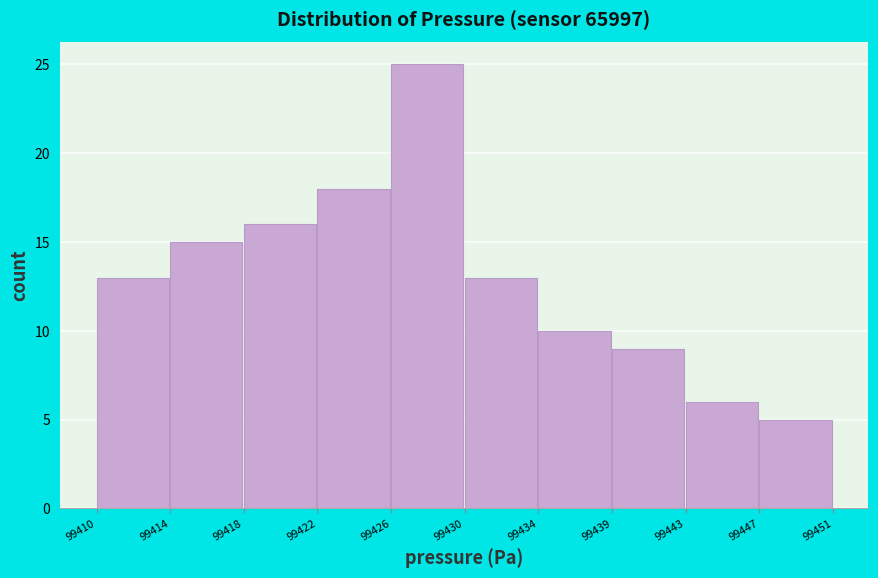

Reading right to left, transcribe all the data shown in this chart.

99447=5	99443=6	99439=9	99434=10	99430=13	99426=25	99422=18	99418=16	99414=15	99410=13